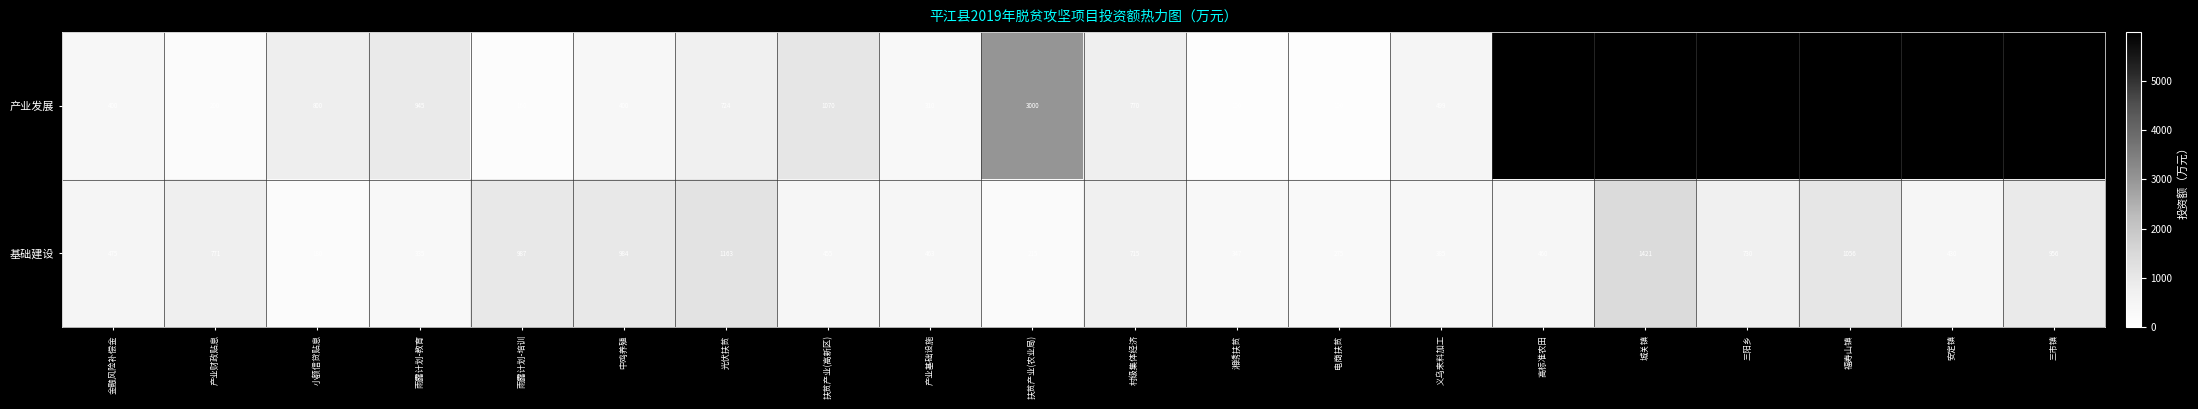

What is the highest value of the 基础建设 series?

1421